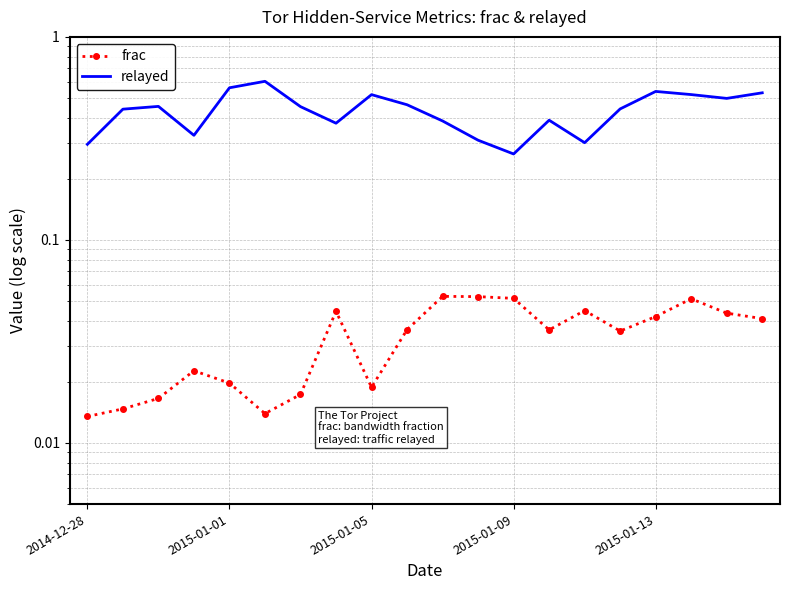

What is the difference between the highest and lowest values at 13?

0.4